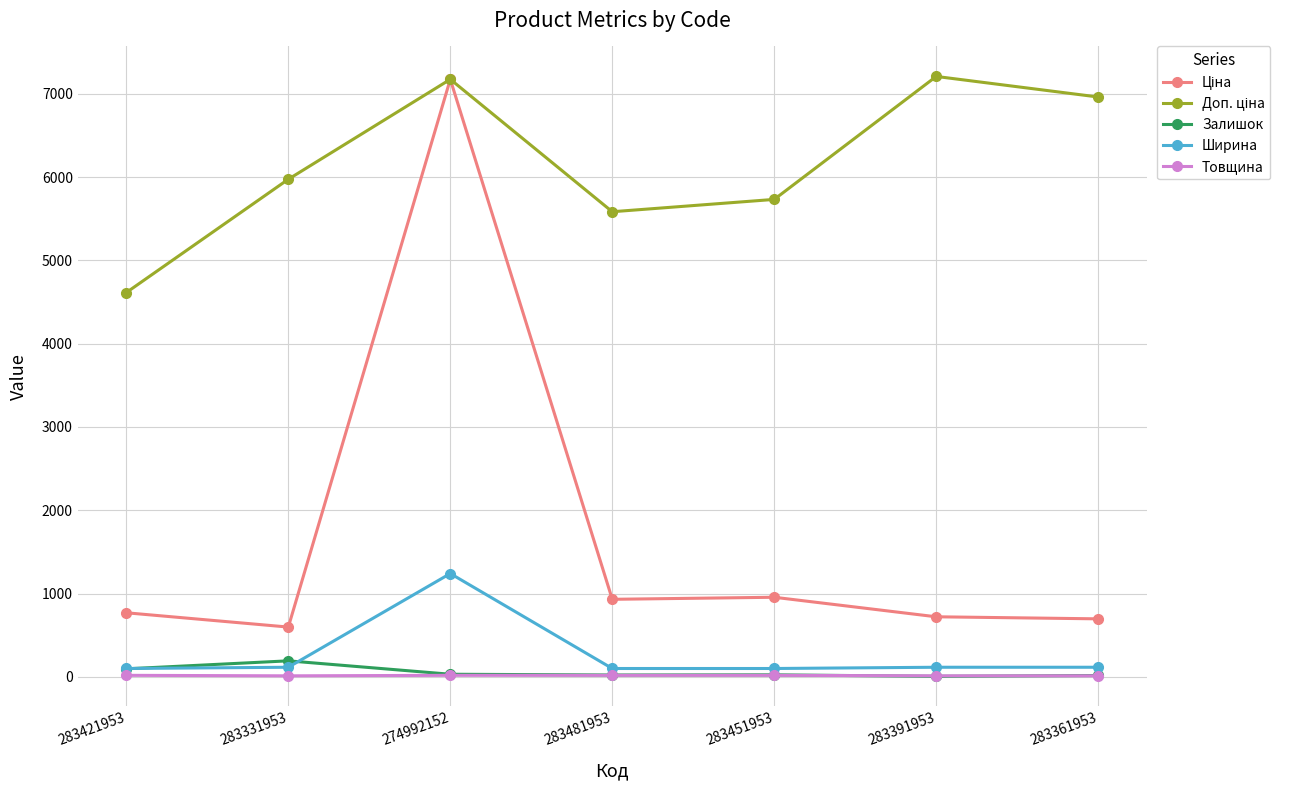

True or false: Ширина has more than 2 points higher than both neighbors.

False